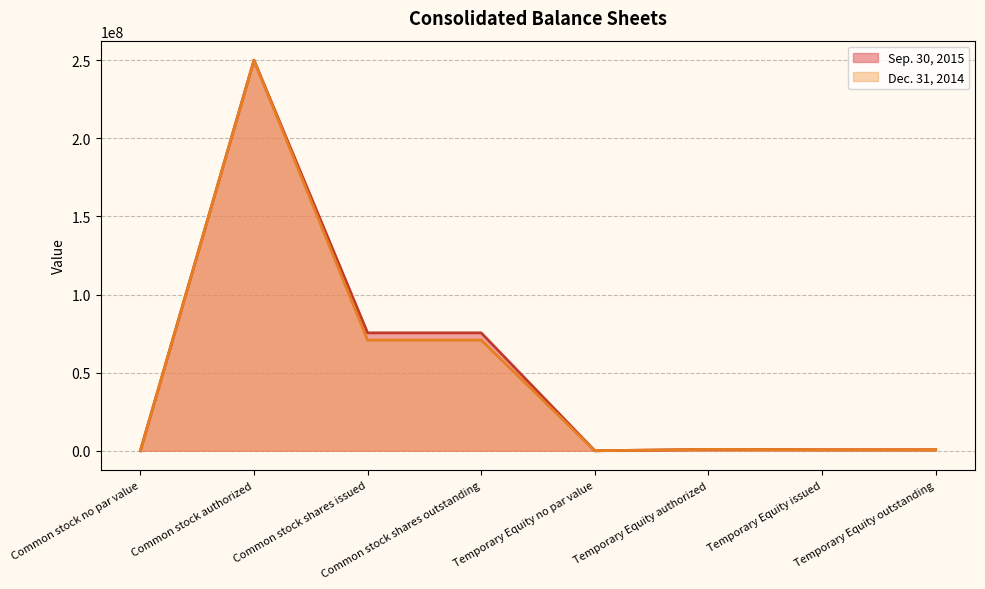

What is the label of the 2nd point from the right?

Temporary Equity issued